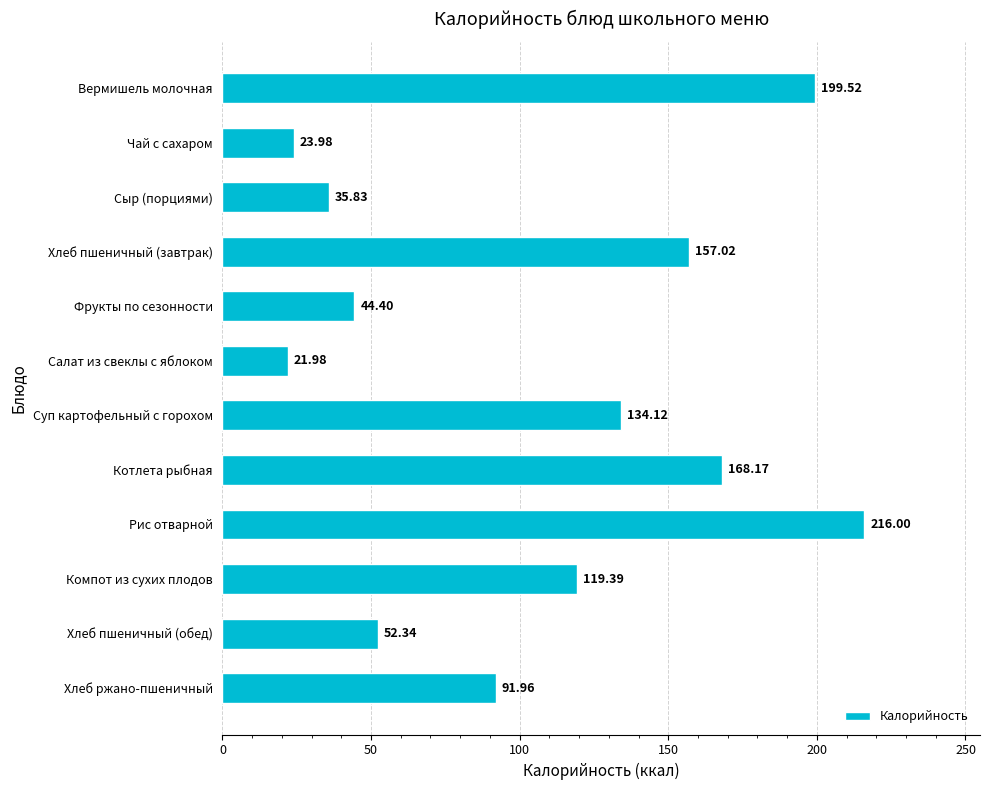

What is the difference between the maximum and minimum values?

194.0